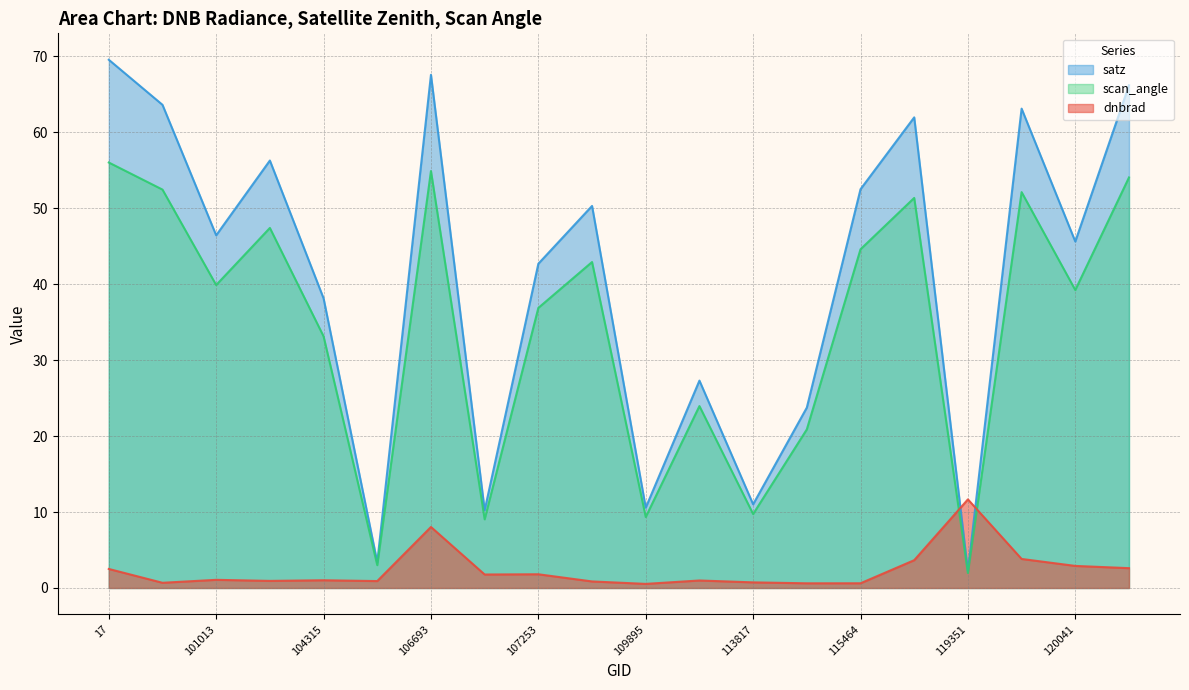

Read the scan_angle value at 17.

56.0